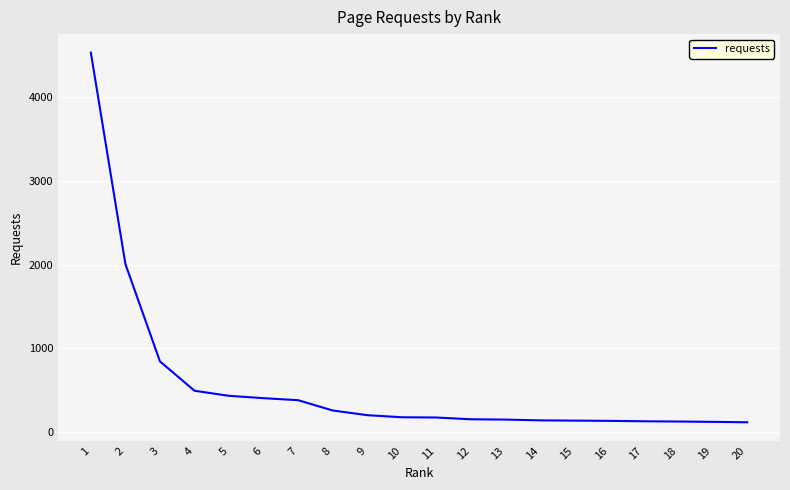

What is the difference between the values at 12 and 3?

692